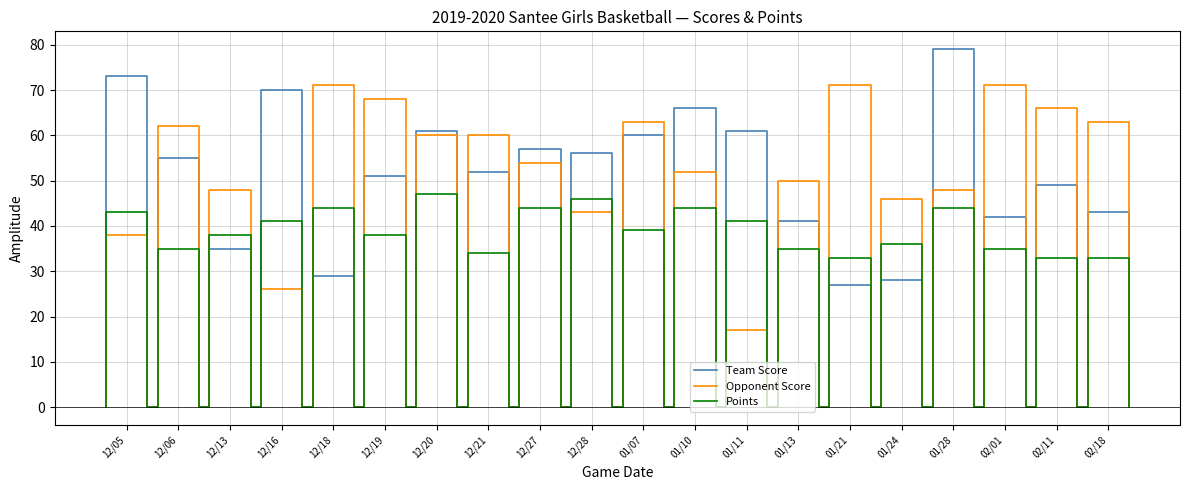

At which category is the sum across all series the highest?

01/28